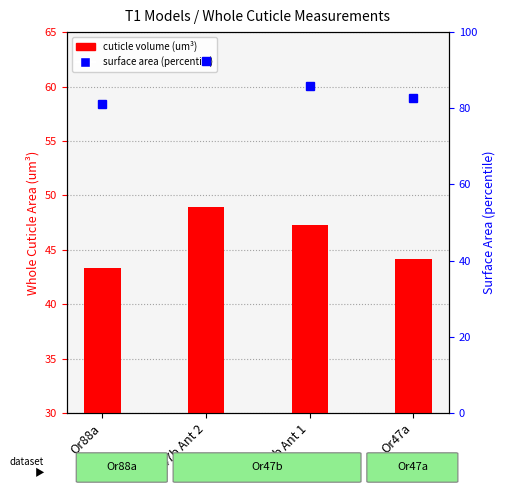

What is the value of the Whole Cuticle Area (um3) bar at the 2nd from the left?

48.9